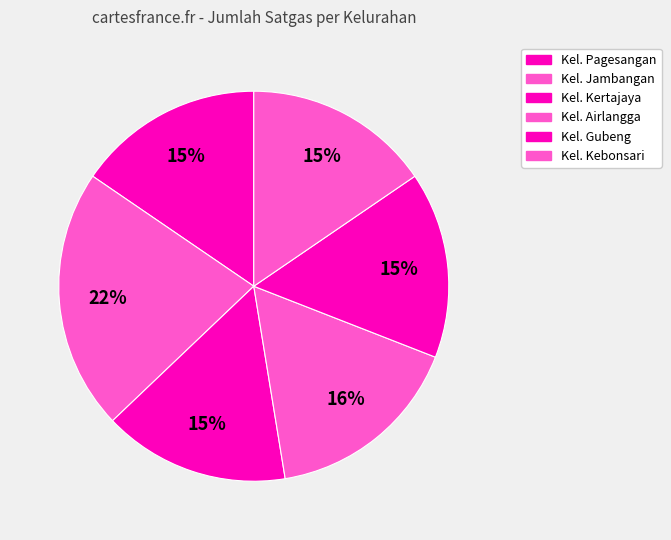

To the nearest percent, what portion does Kel. Kertajaya represent?

15%